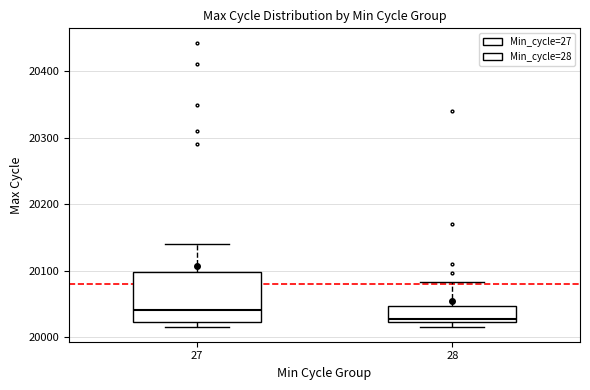

Where does the upper whisker of the box at x = 27 end on the y-axis? The values are not printed on the chart, so give them approximately, as read against the axis.

20140